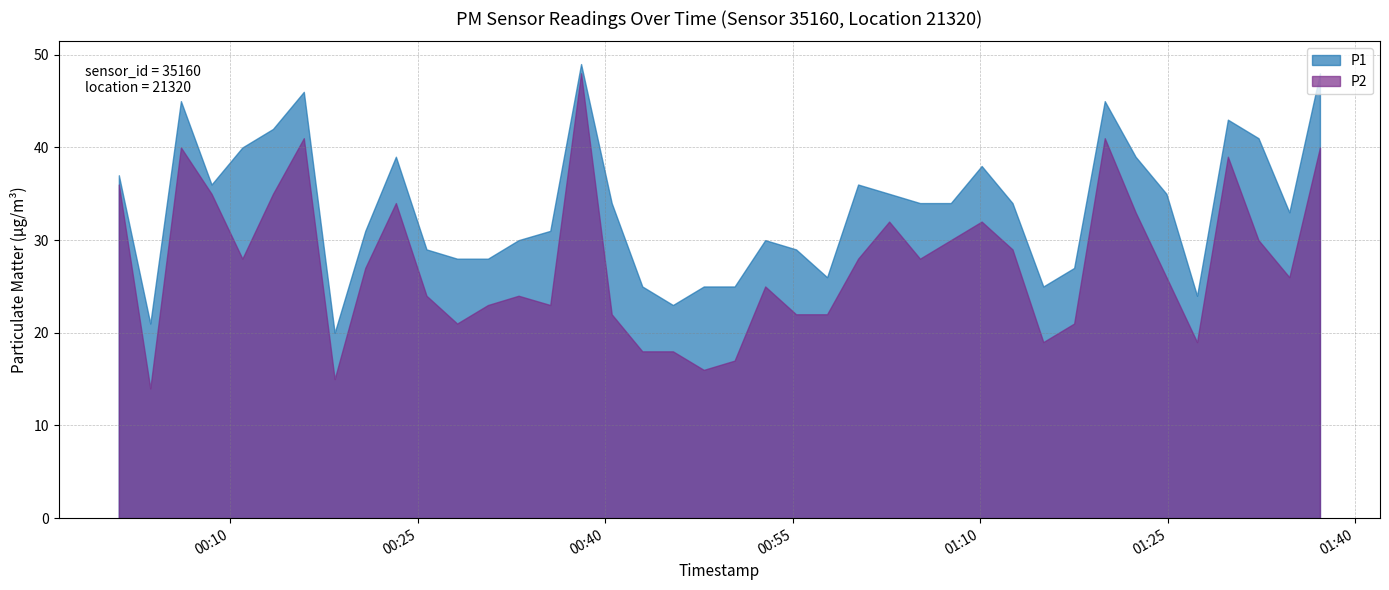

What position from the right is 2023-09-30T00:47:53?

21